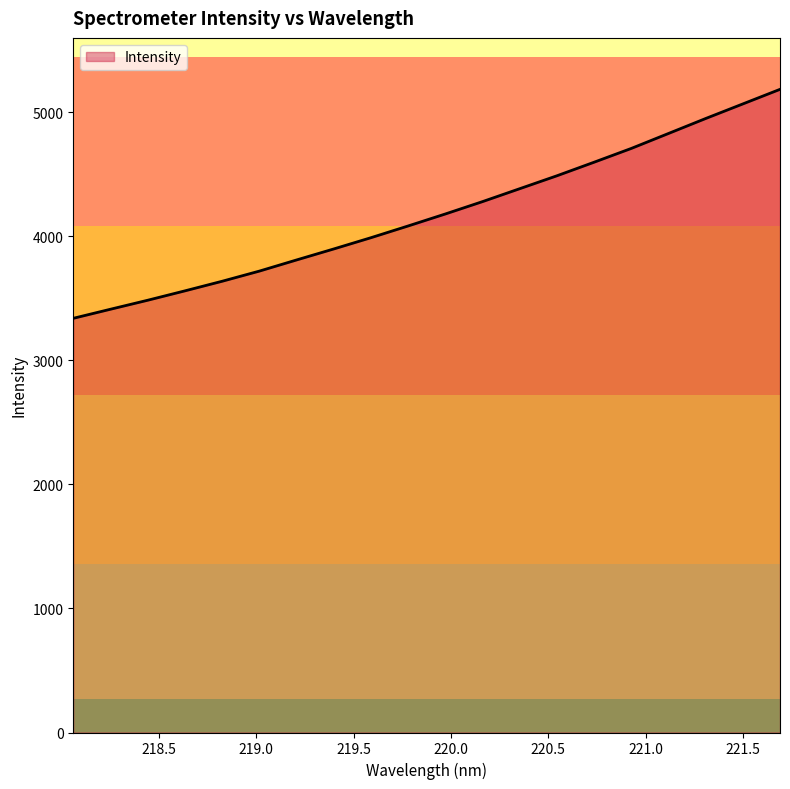

What is the greatest value displayed?

5185.2